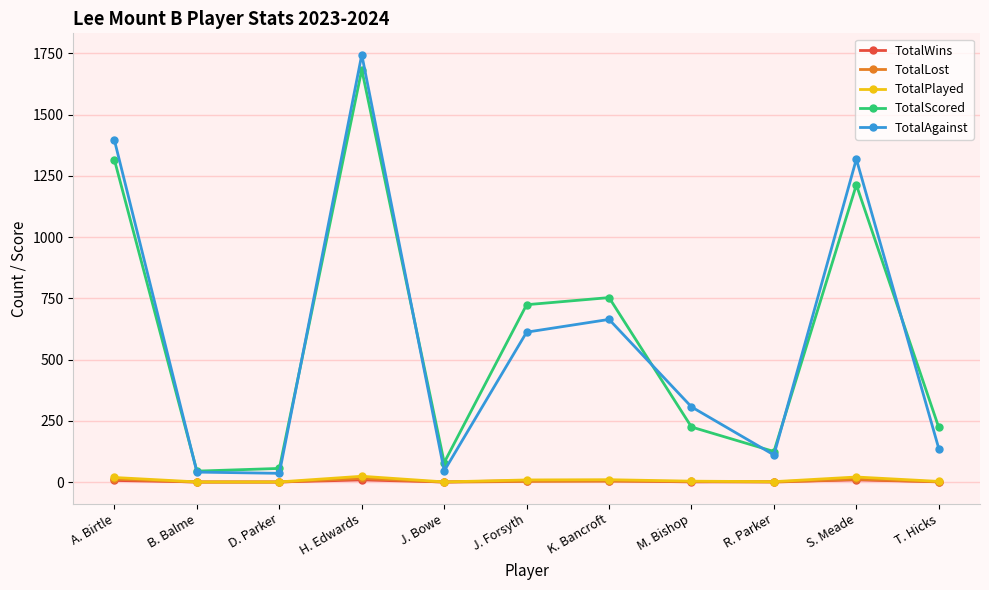

True or false: TotalPlayed has a value of 10 at K. Bancroft.

True